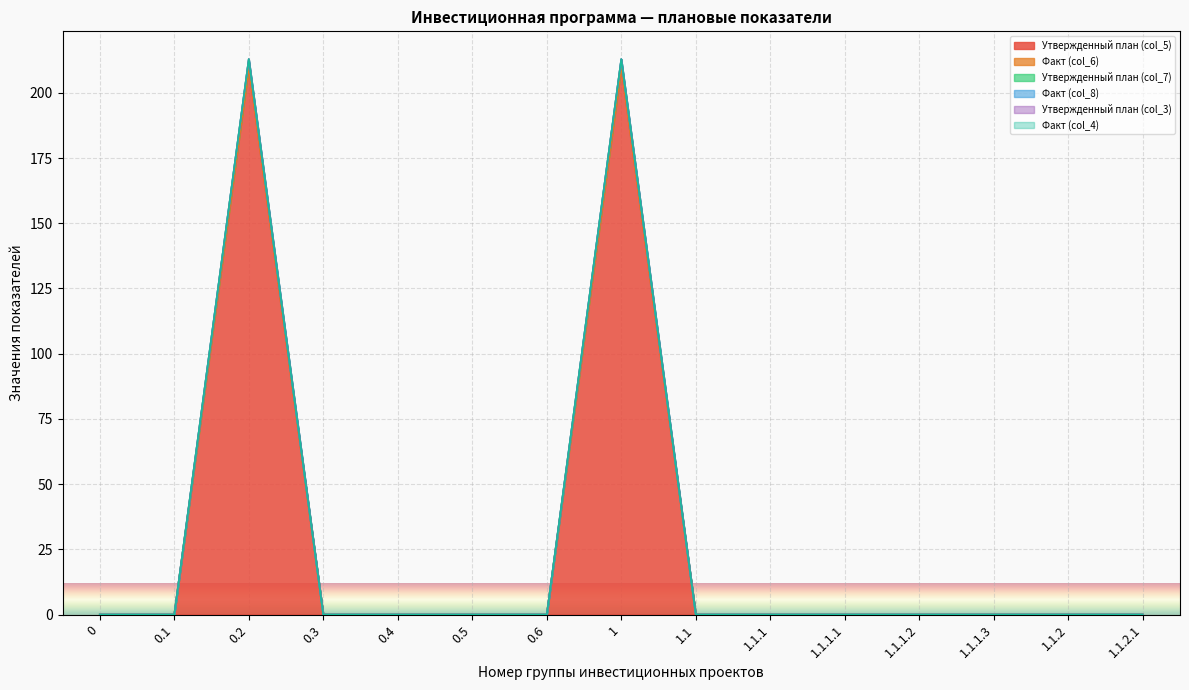

Which series has the largest total across all categories?

Утвержденный план (col_5)